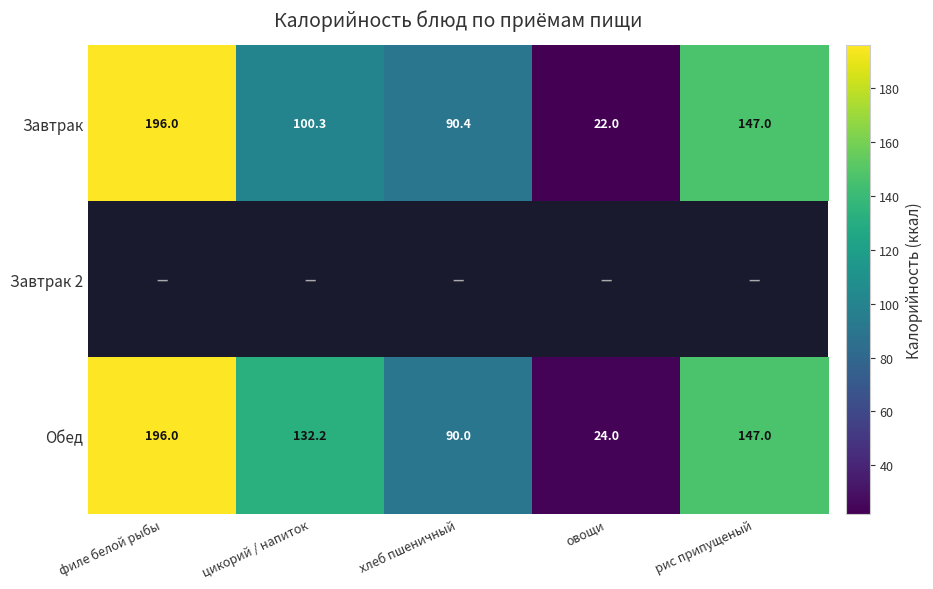

What is the average value of the Завтрак series?

111.1